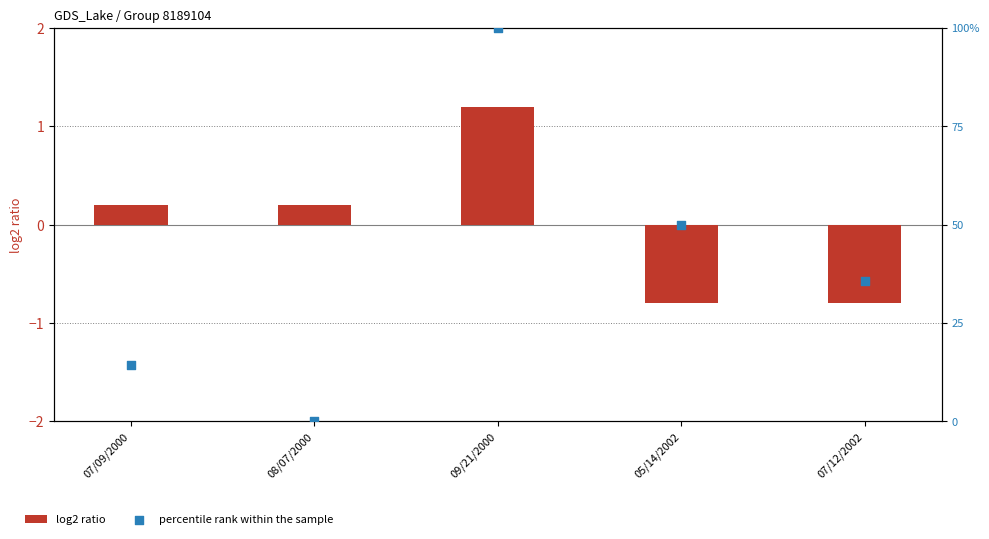

Which series reaches the minimum Y coordinate?

log2 ratio